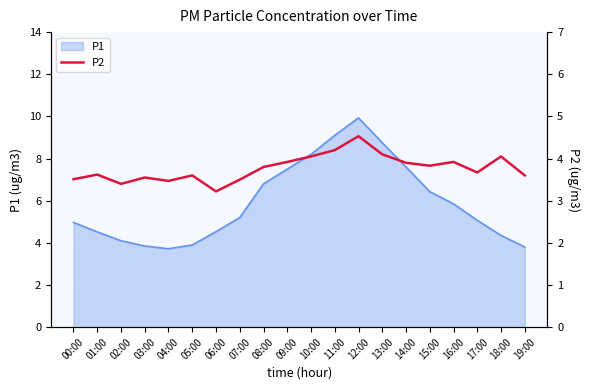

Reading left to right, extract all data points from this chart.

3.5	3.6	3.4	3.5	3.5	3.6	3.2	3.5	3.8	3.9	4.0	4.2	4.5	4.1	3.9	3.8	3.9	3.7	4.0	3.6